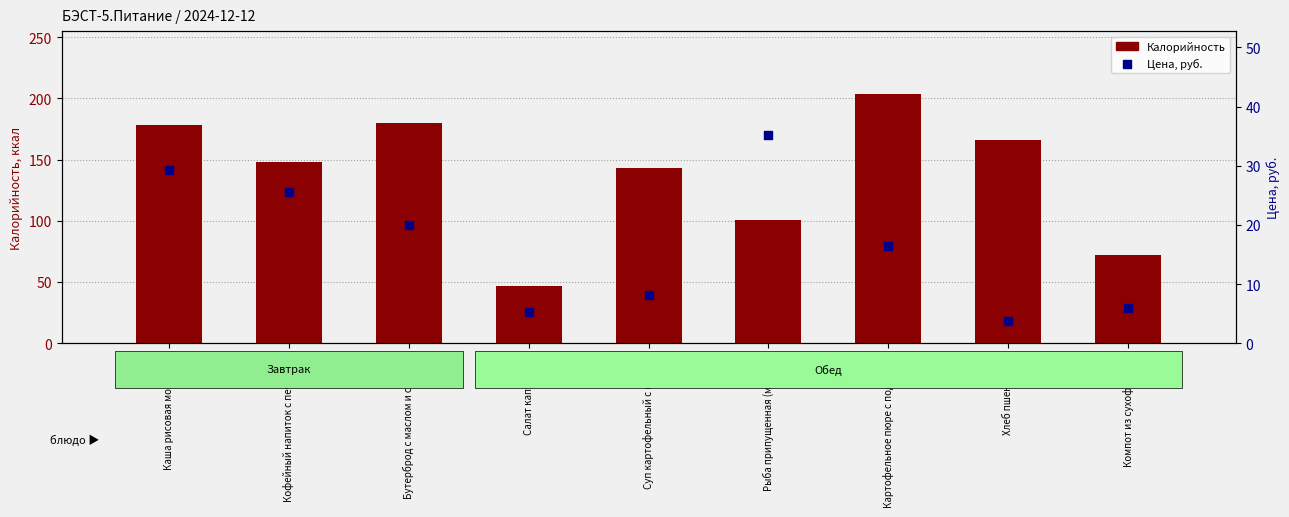

At which category is the sum across all series the highest?

Картофельное пюре с подливой